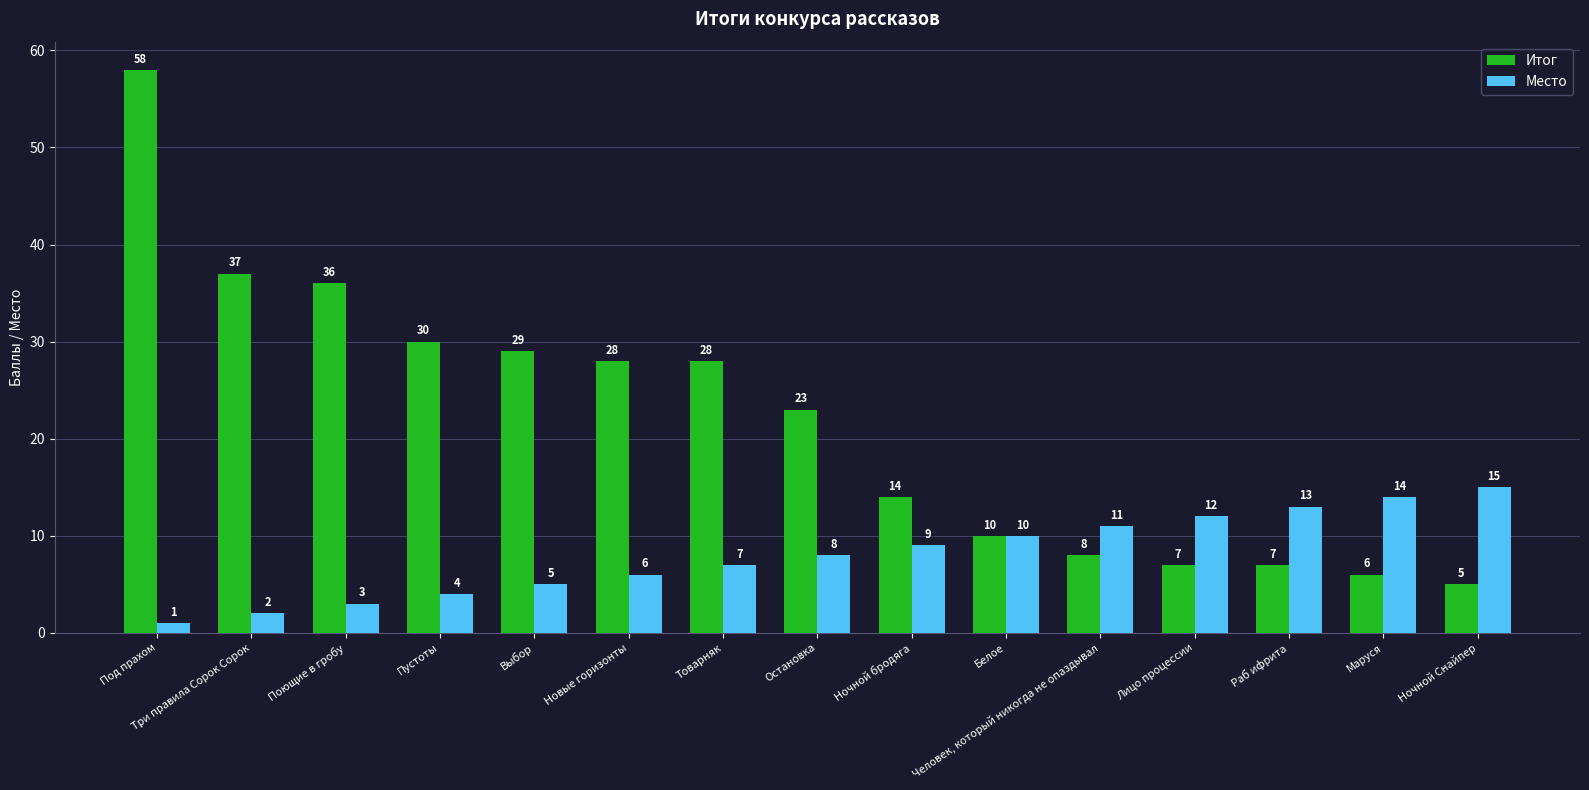

What is the smallest value displayed?

1